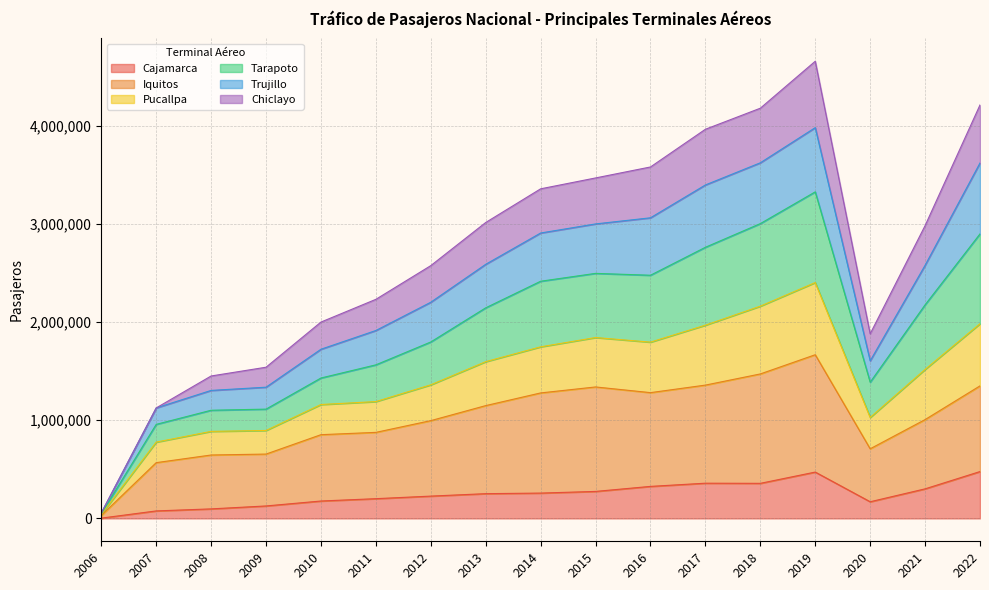

What is the maximum value for Cajamarca?

477518